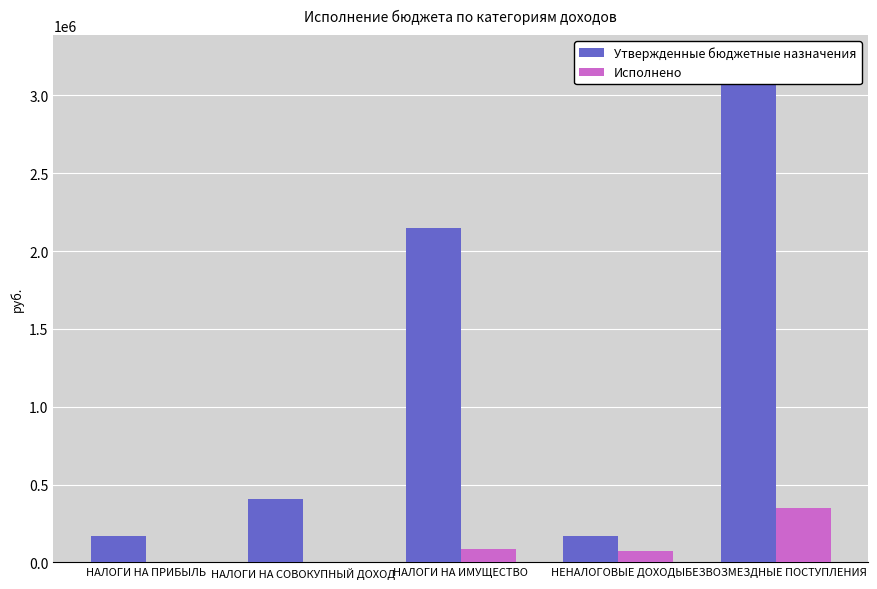

List the series in order of their overall mean, highest first.

Утвержденные бюджетные назначения, Исполнено